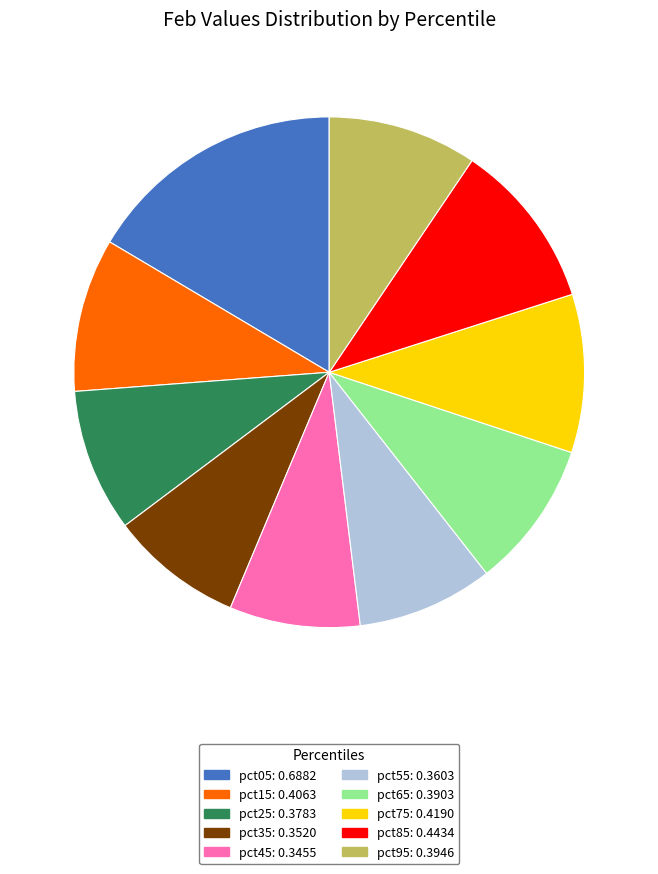

Between pct15 and pct05, which is larger?

pct05